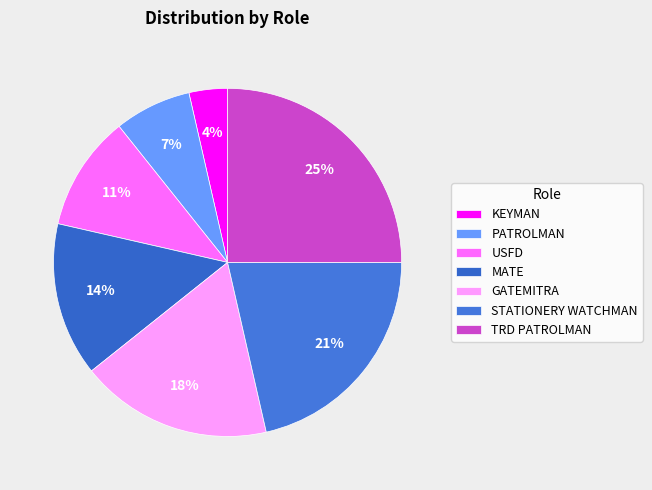

To the nearest percent, what is the average slice percentage?

14%